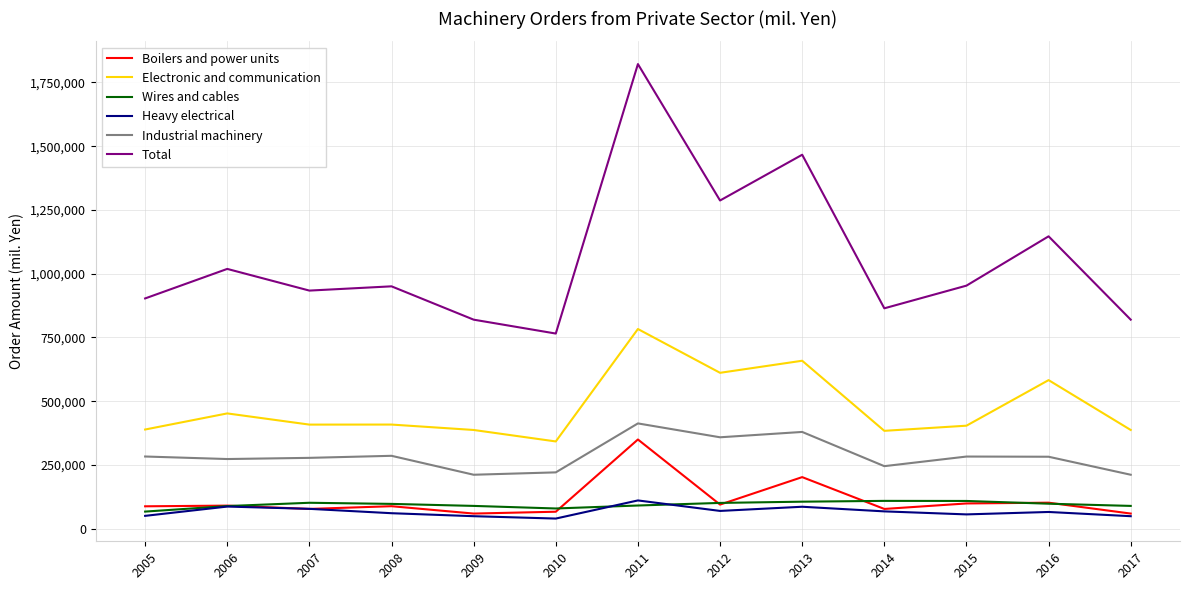

What is the difference between the maximum and minimum values in the Total series?

1056469